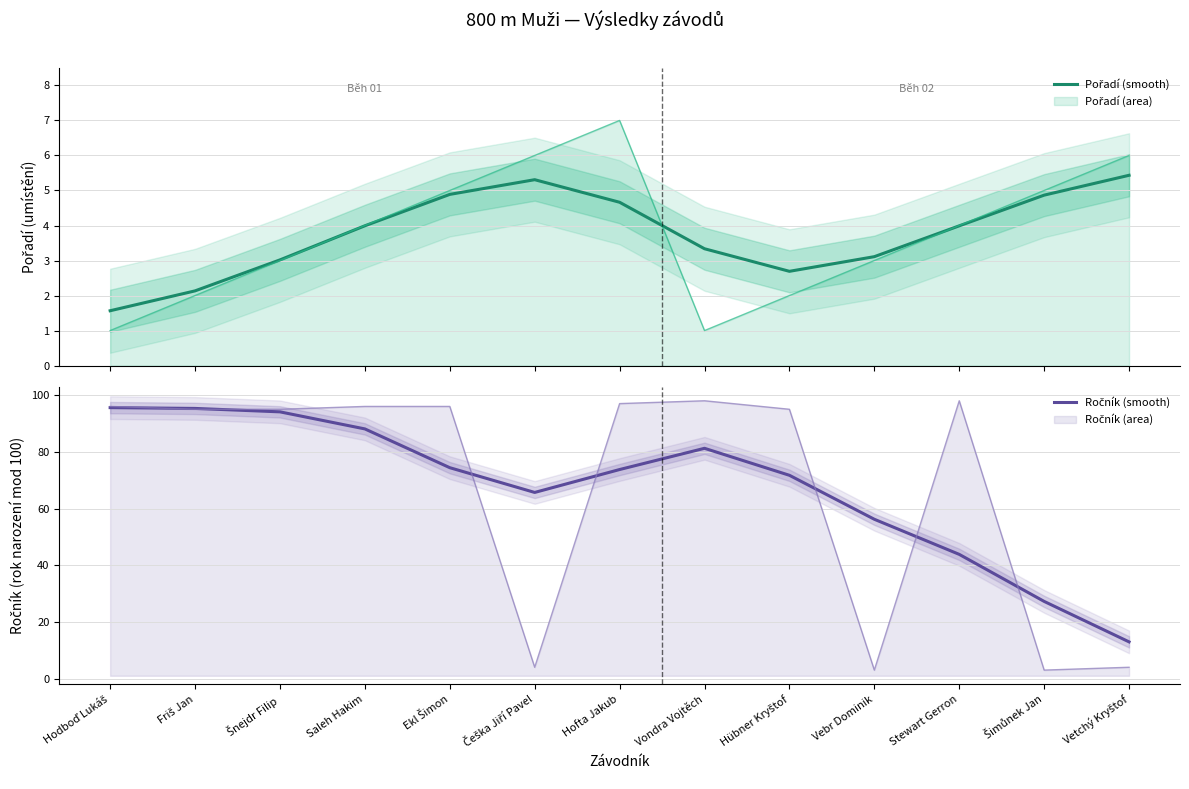

How many values in the Pořadí (smooth) series exceed 3?

10